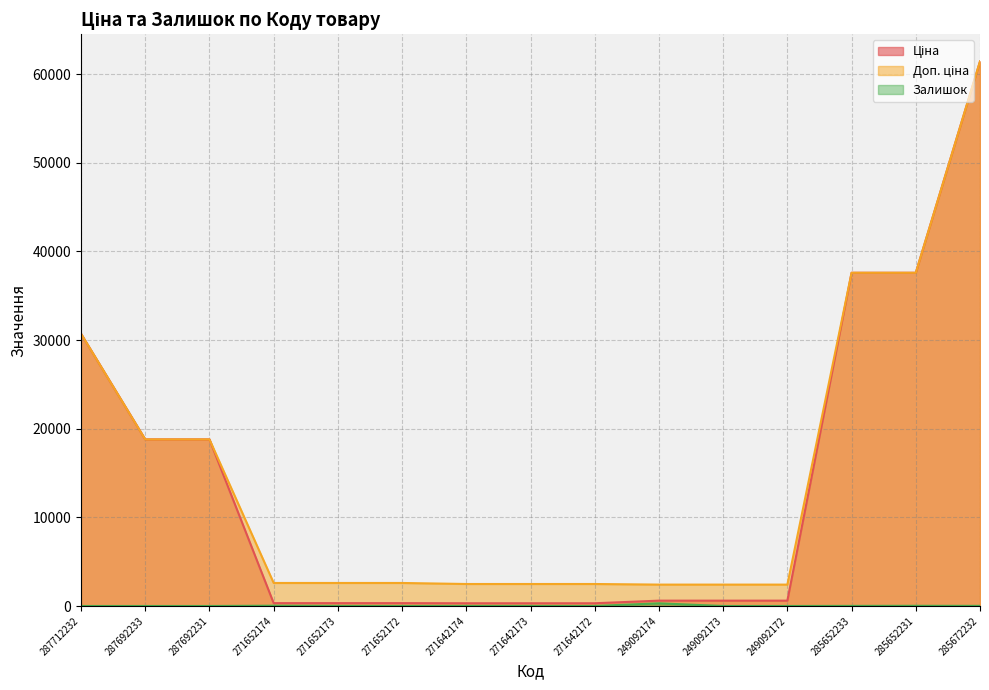

How many lines are shown in the chart?

3